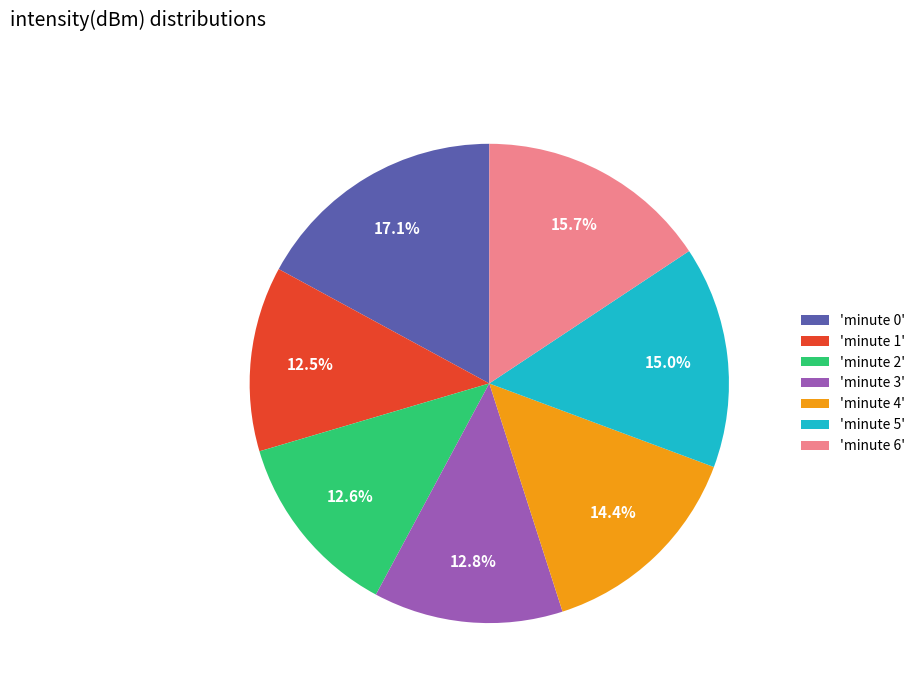

How many segments does this pie chart have?

7